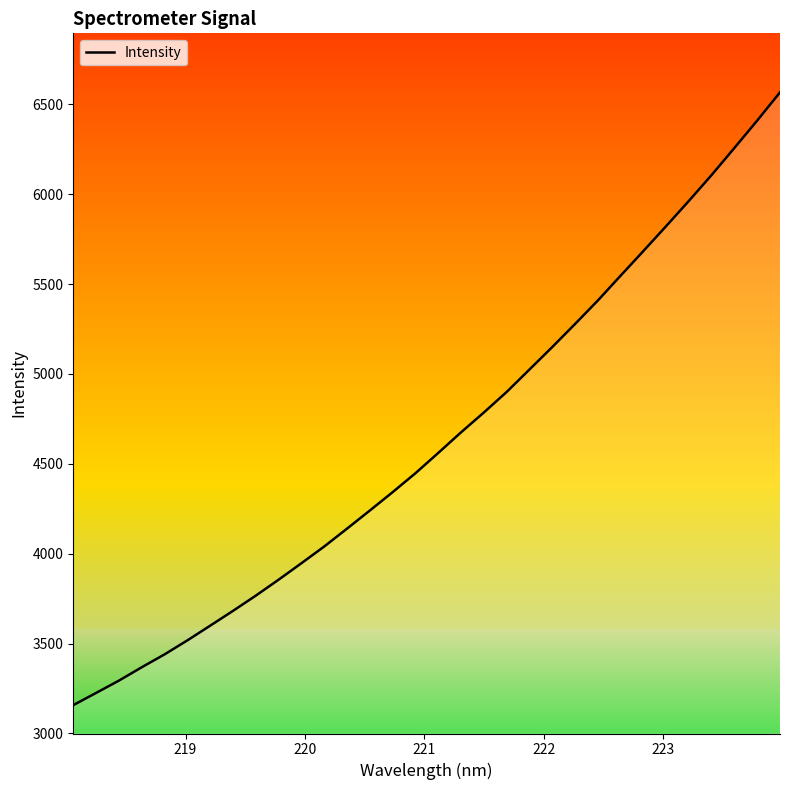

What is the difference between the maximum and minimum values?

3409.9